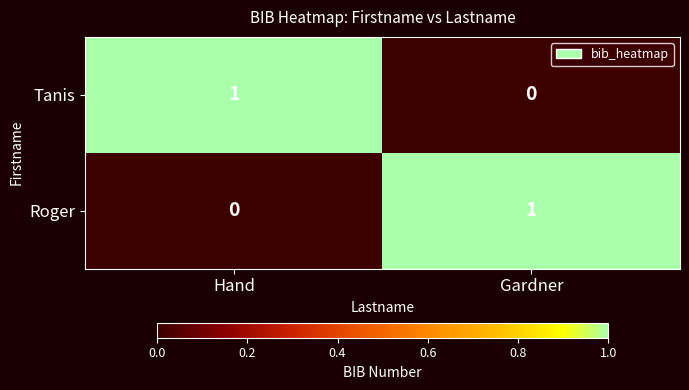

Reading right to left, list all the values displayed in this chart.

Tanis: Gardner=0	Hand=1
Roger: Gardner=1	Hand=0